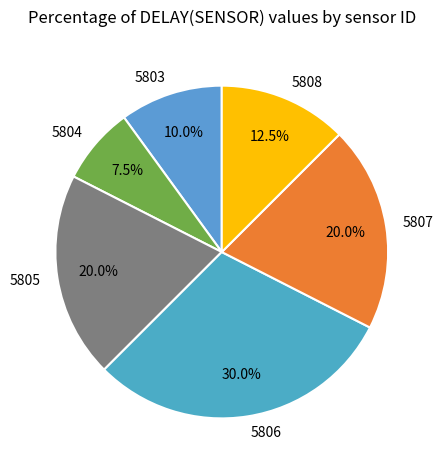

Is the sum of 5804 and 5806 greater than half?

No